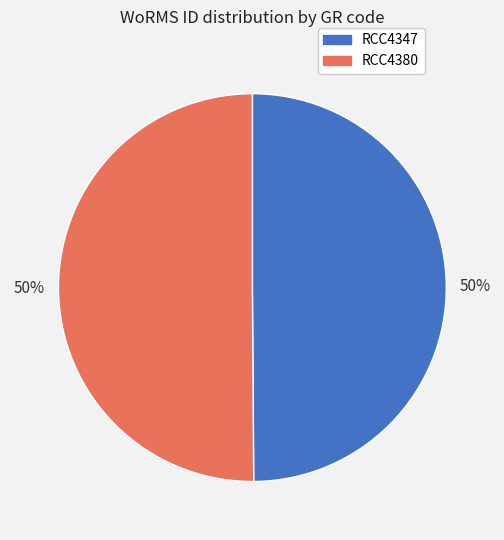

The RCC4347 slice represents 39% of the pie. True or false?

False